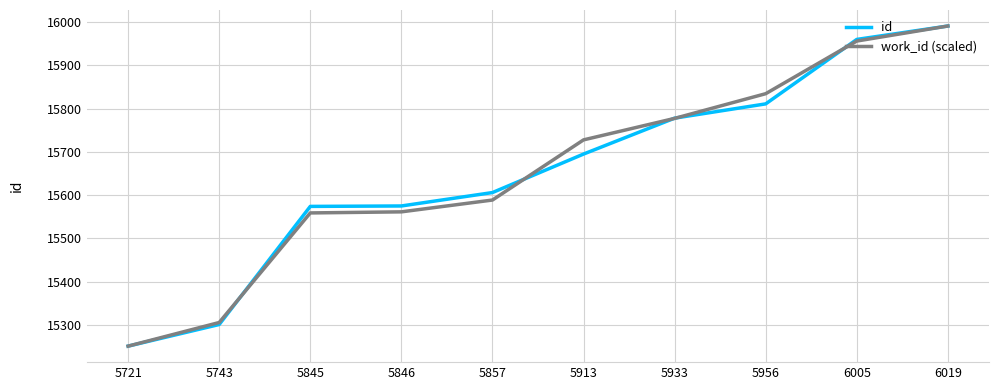

Rank the series at 5845 from highest to lowest value.

id, work_id (scaled)